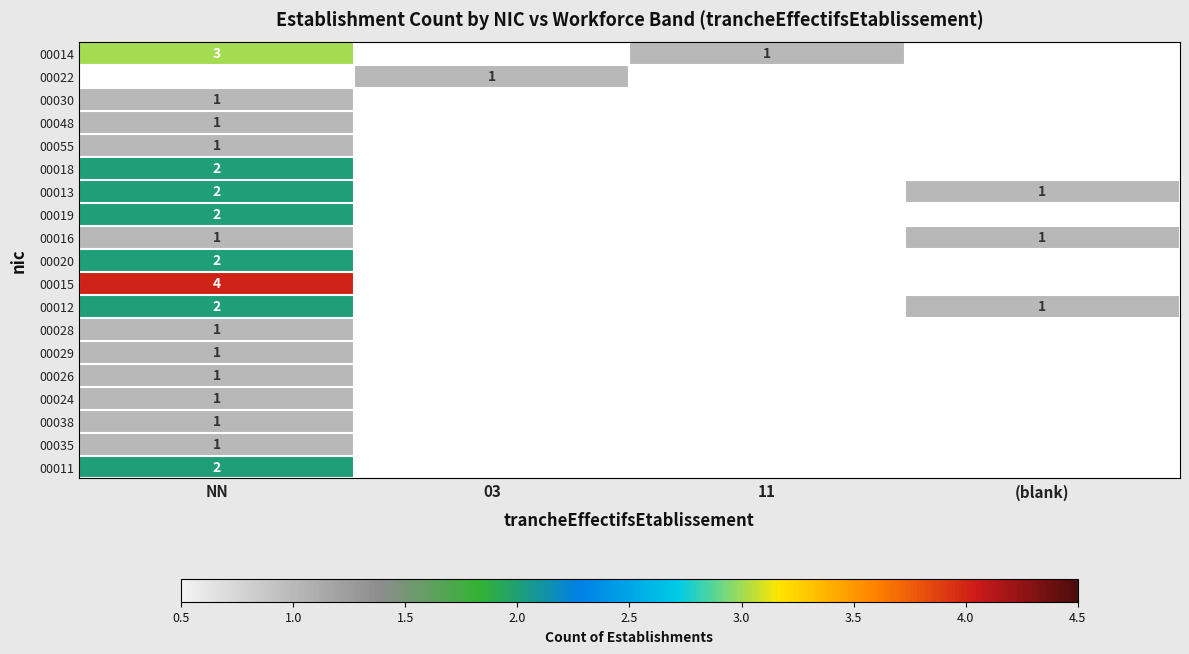

Is it true that 00012 equals 1 at NN?

False